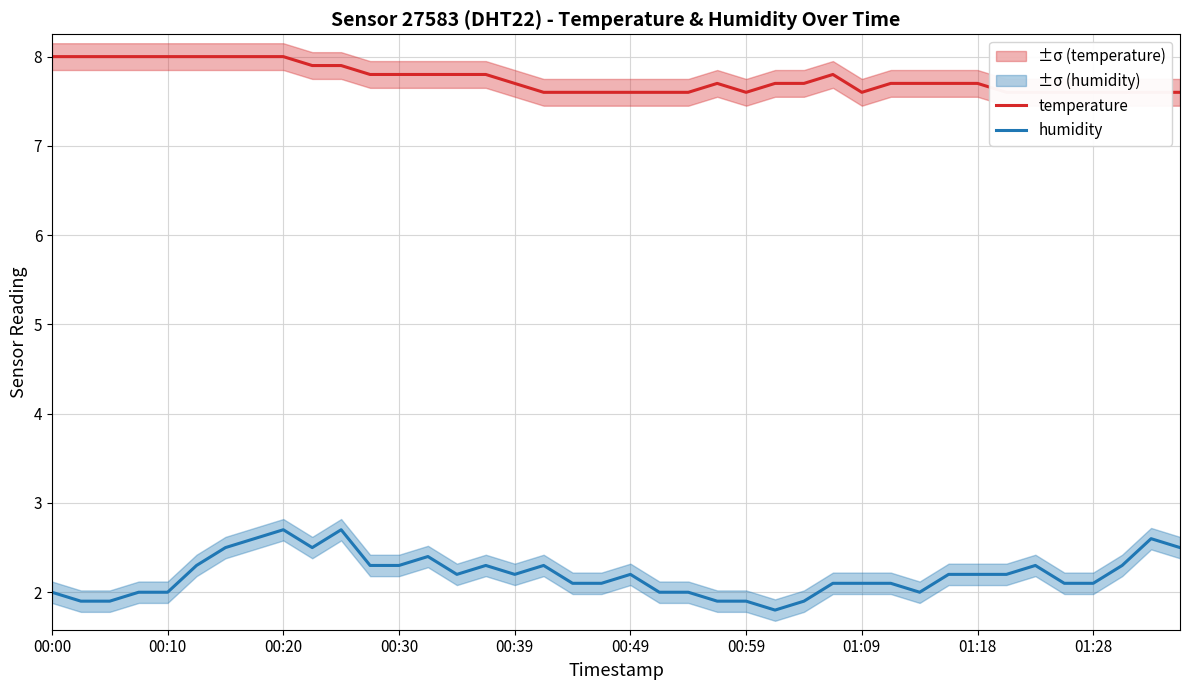

True or false: humidity has a value of 2.1 at 19.

True